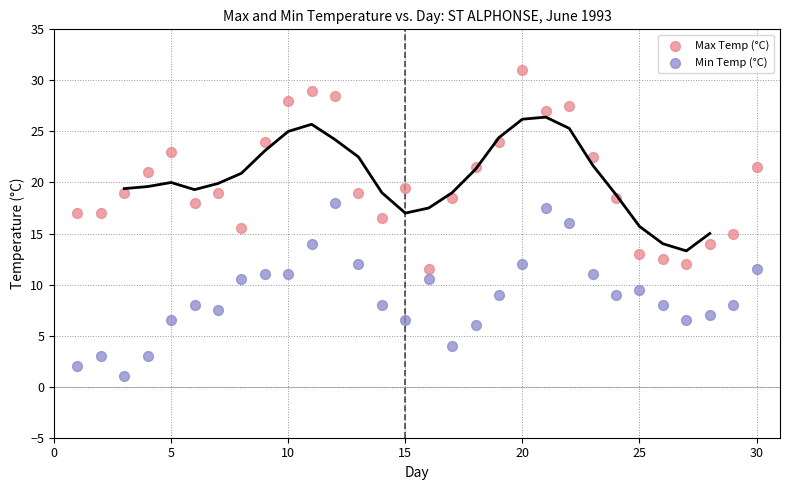

Which series contains the highest Y value?

Max Temp (°C)